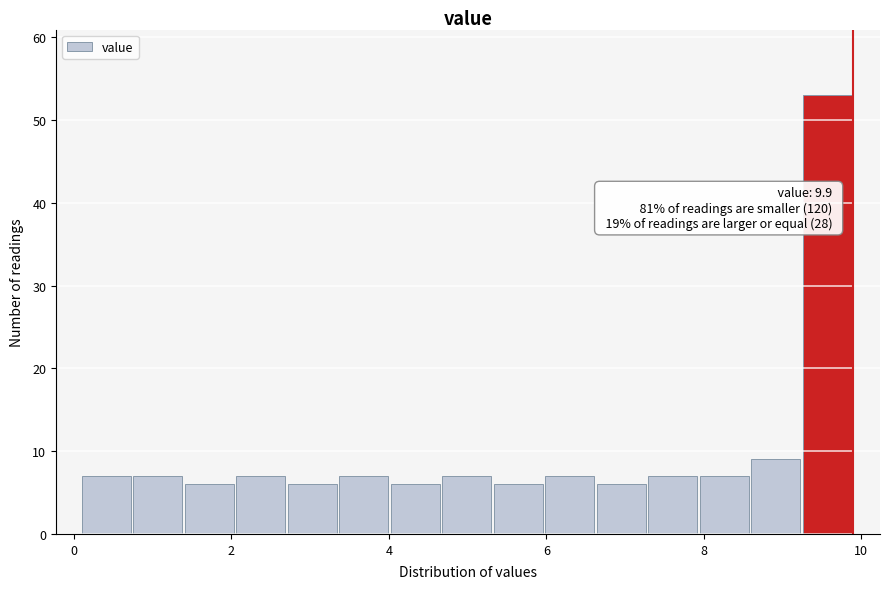

Around what value on the x-axis is the tallest bar? Give the approximate position of its centre, as read against the axis.

9.6